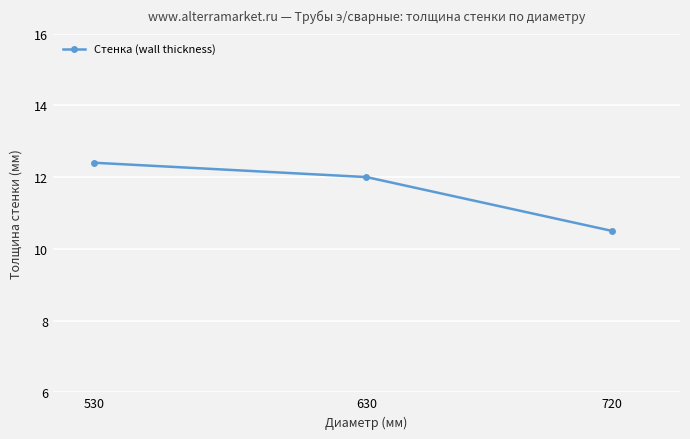

Rank the categories by value from lowest to highest.

720, 630, 530